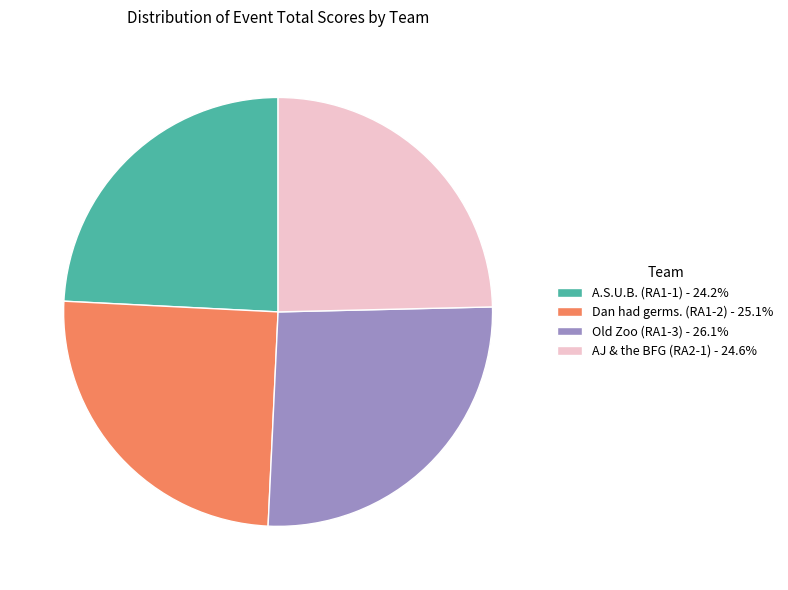

Between Dan had germs. (RA1-2) and A.S.U.B. (RA1-1), which is larger?

Dan had germs. (RA1-2)